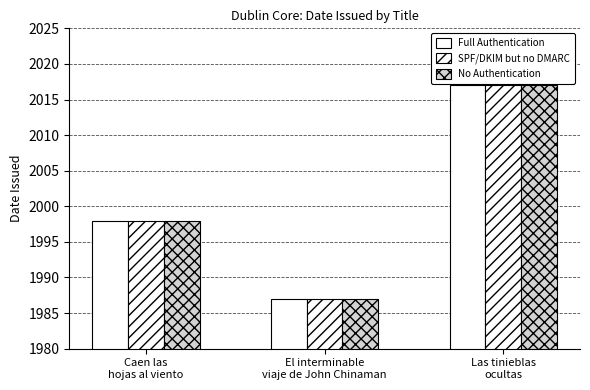

List the labels in order of Full Authentication value, largest first.

Las tinieblas
ocultas, Caen las
hojas al viento, El interminable
viaje de John Chinaman